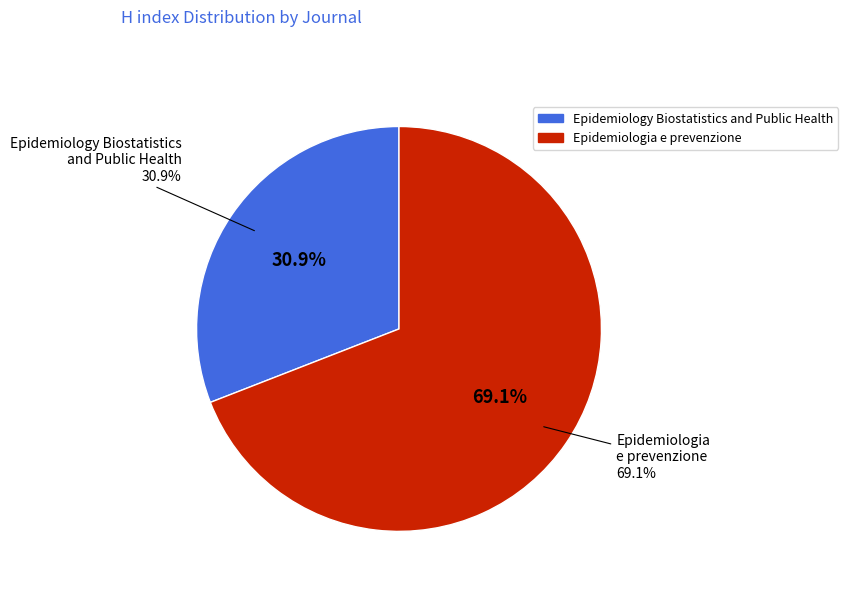

Which slice is the largest?

Epidemiologia e prevenzione